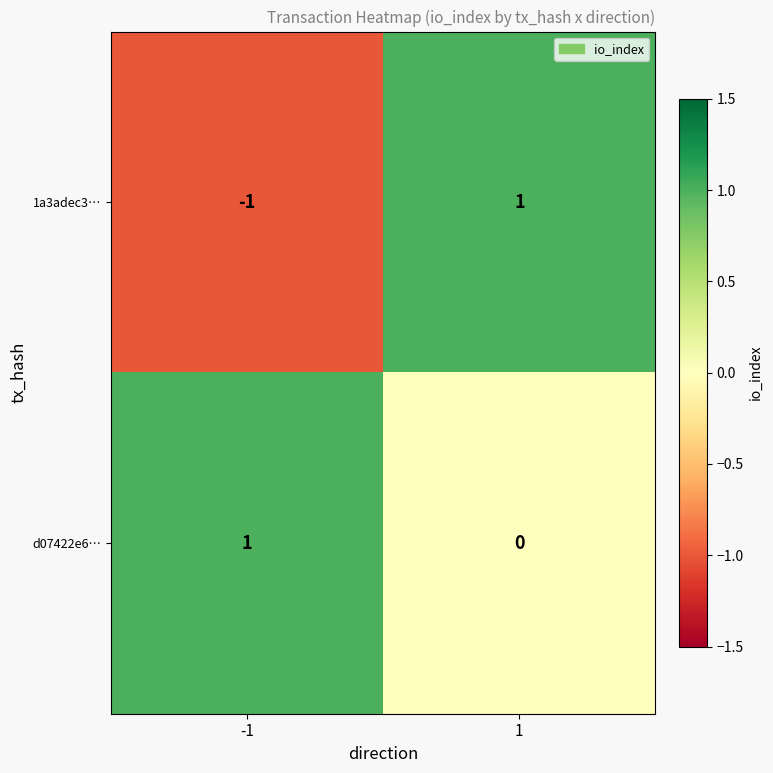

At how many categories does at least one series exceed 0?

2